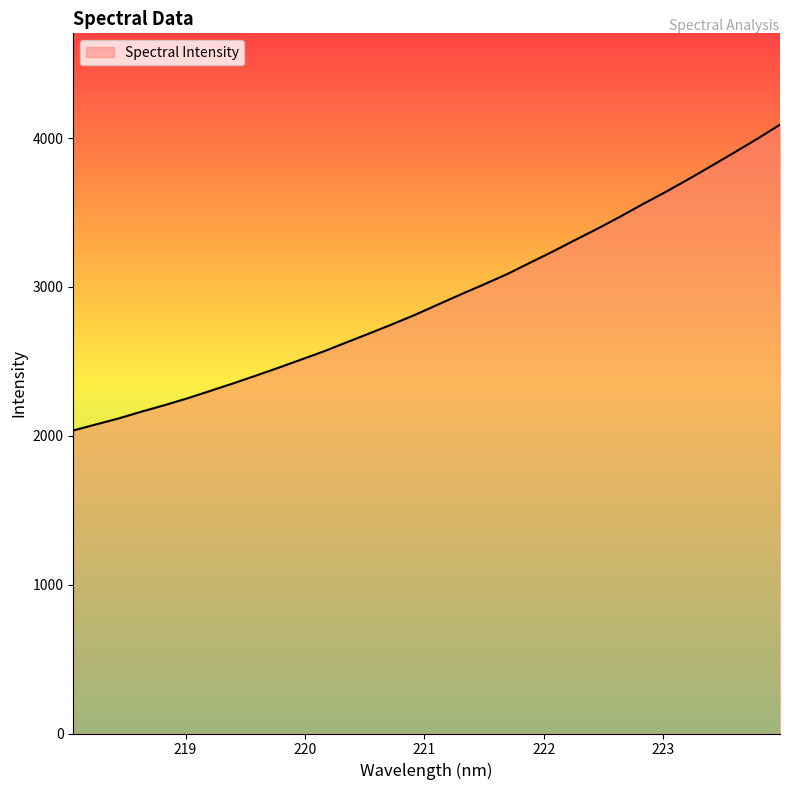

What is the maximum value shown in the chart?

4089.7